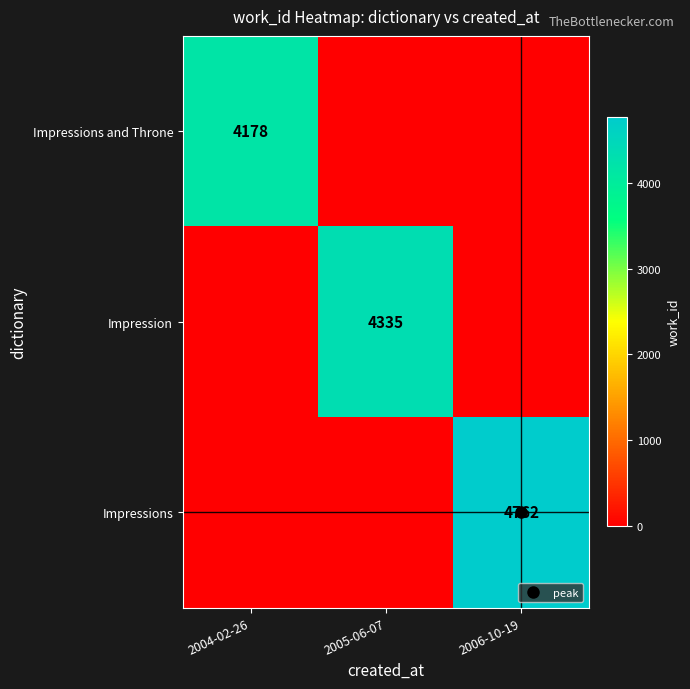

What is the sum of all Impressions and Throne values?

4178